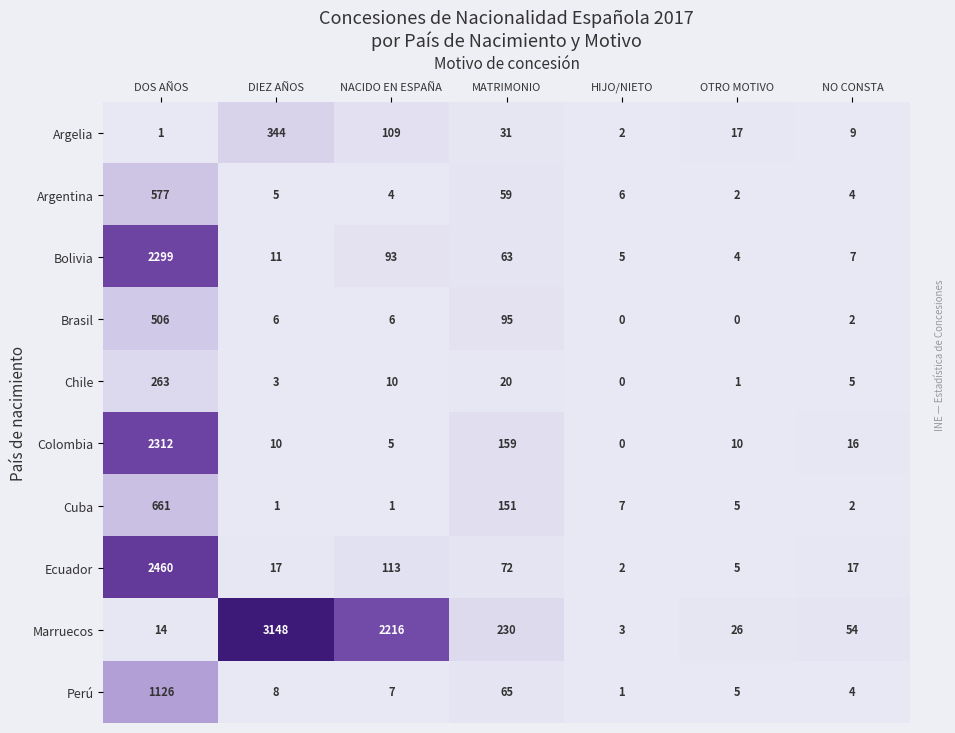

What is the spread (max minus min) of values at NACIDO EN ESPAÑA?

2215